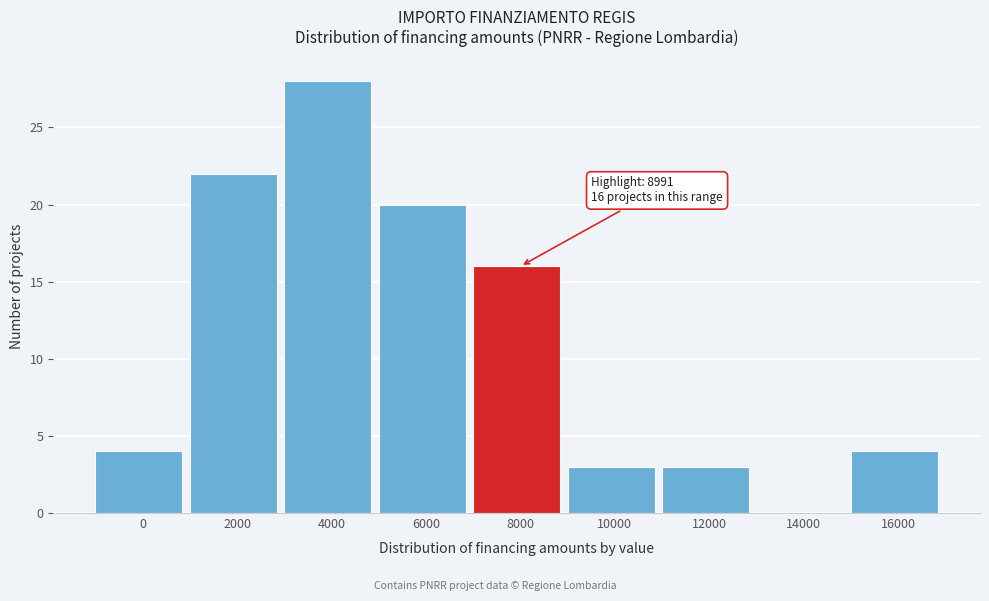

Reading left to right, what are all the values shown in this chart?

0=4	2000=22	4000=28	6000=20	8000=16	10000=3	12000=3	14000=0	16000=4